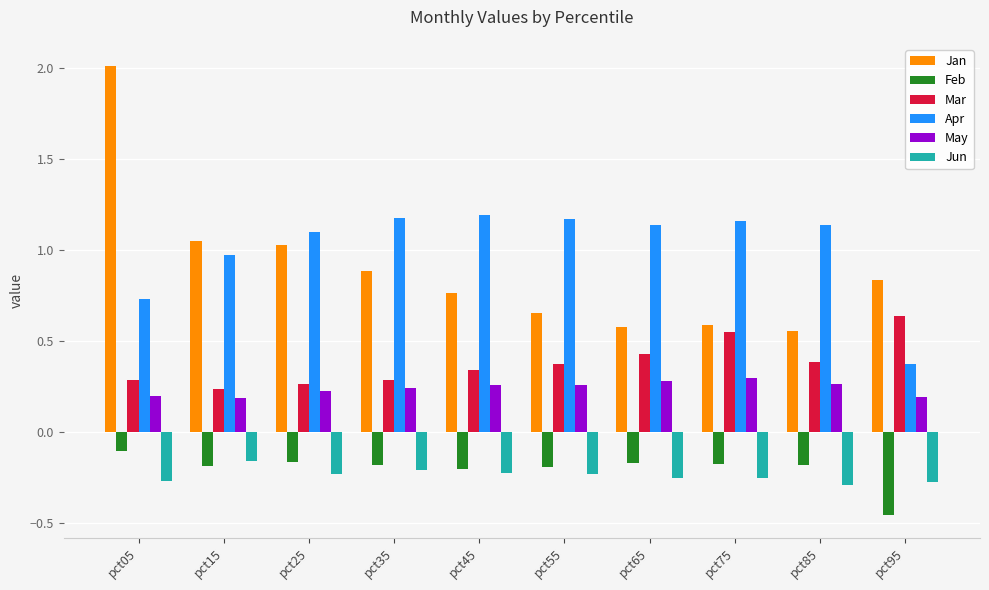

How many data points does each series have?

10